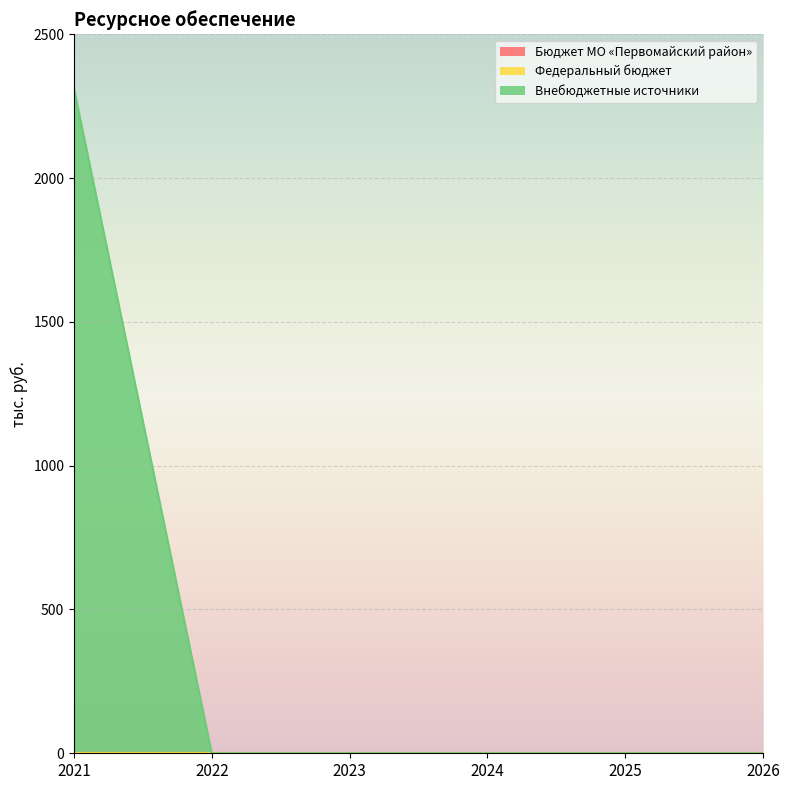

Which series has the widest spread of values?

Внебюджетные источники